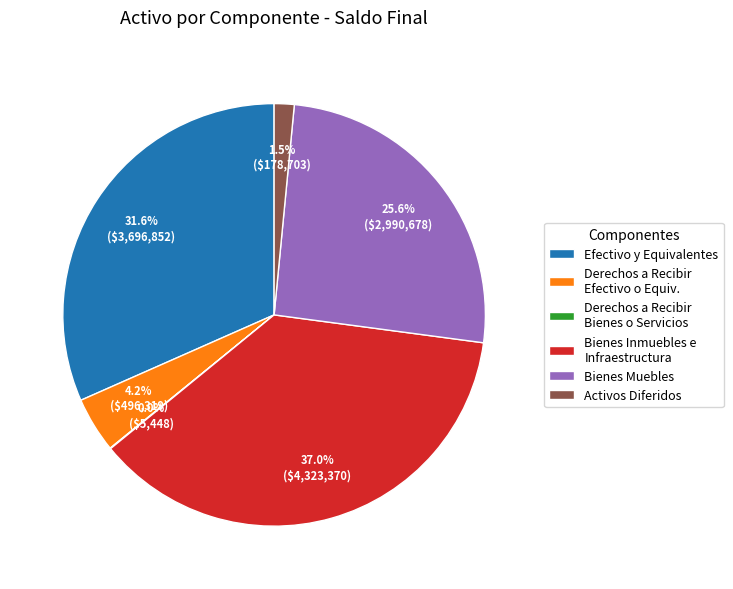

Which has a higher value, Bienes Inmuebles e Infraestructura or Bienes Muebles?

Bienes Inmuebles e Infraestructura